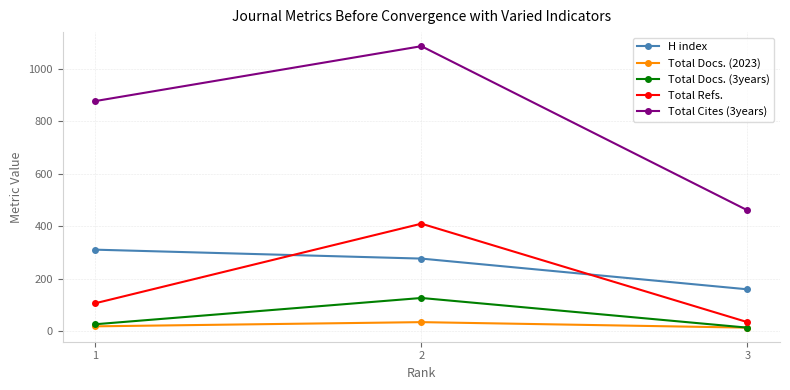

What is the value of the Total Docs. (2023) point at the 3rd from the left?

13